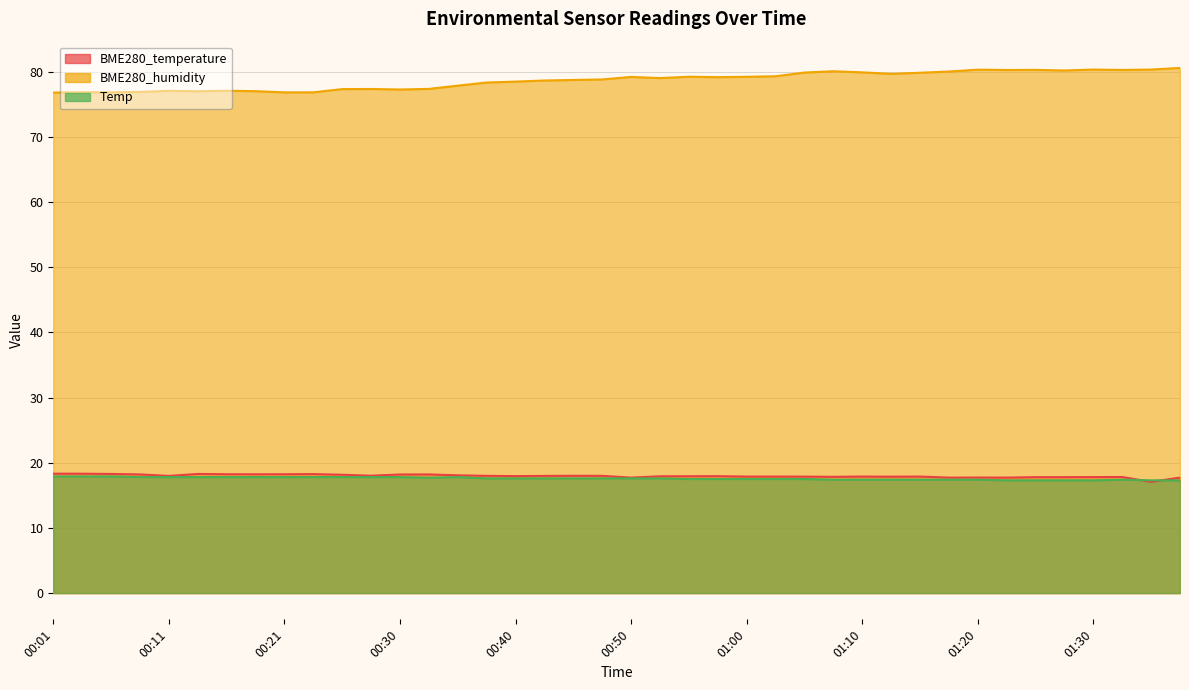

Rank the series by their maximum value, from lowest to highest.

Temp, BME280_temperature, BME280_humidity